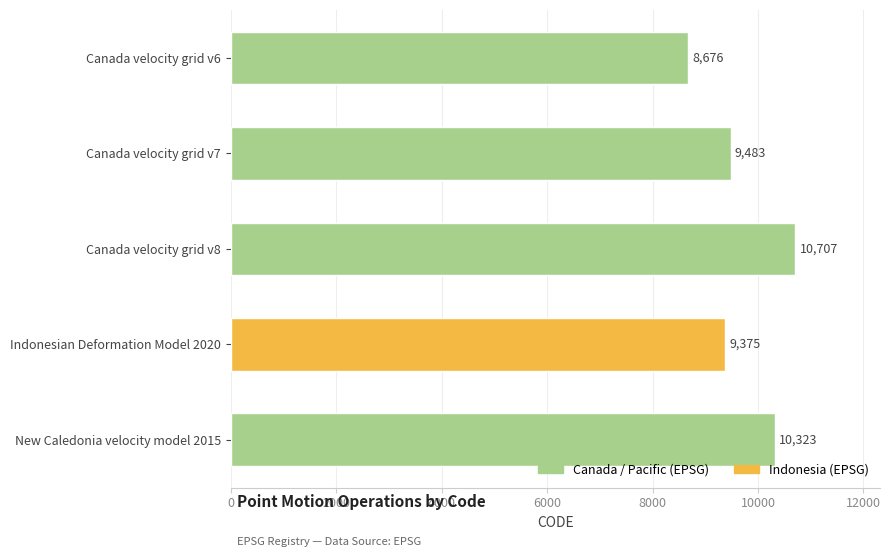

What is the change in value from Canada velocity grid v6 to Canada velocity grid v8?

+2031